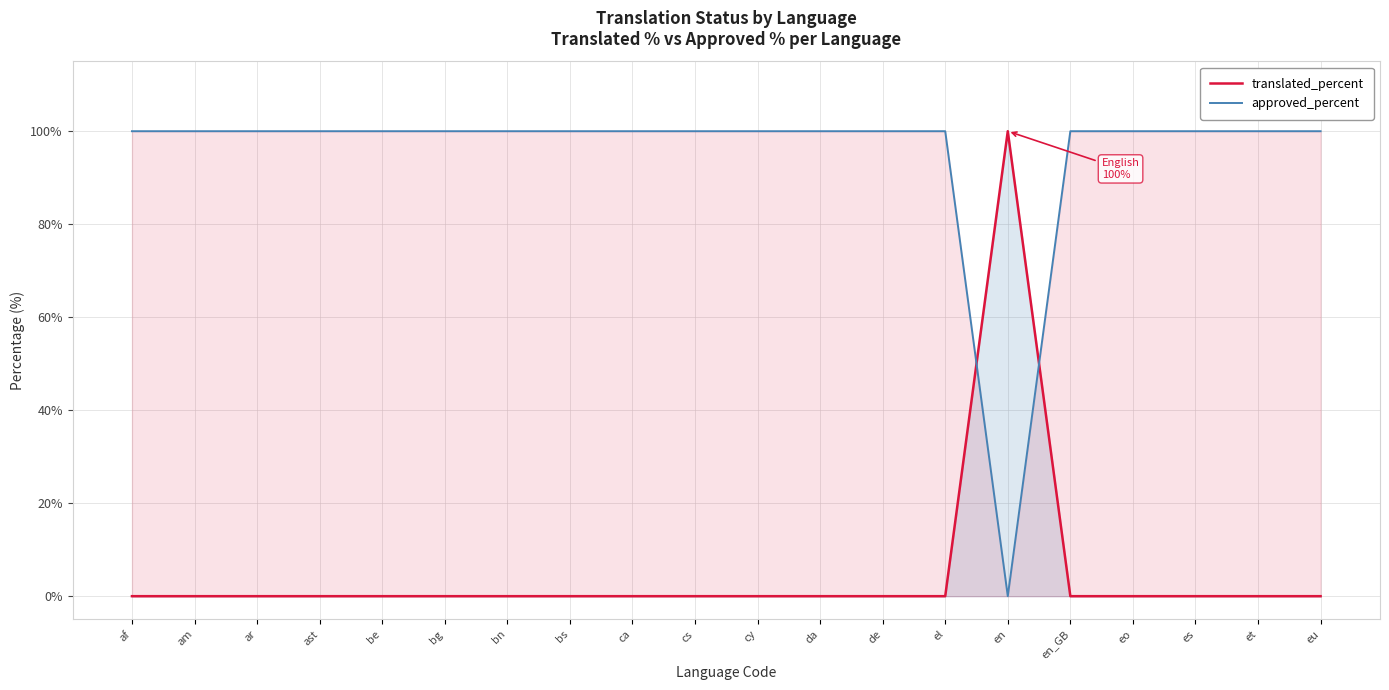

What is the difference between the maximum and minimum values in the translated_percent series?

100